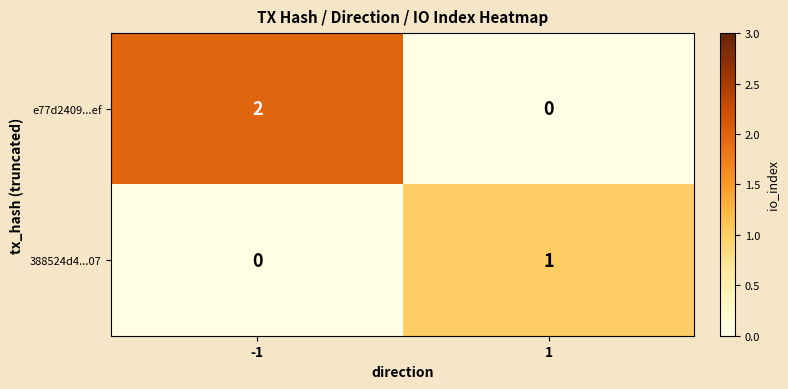

Reading left to right, list all the values displayed in this chart.

e77d2409...ef: -1=2	1=0
388524d4...07: -1=0	1=1